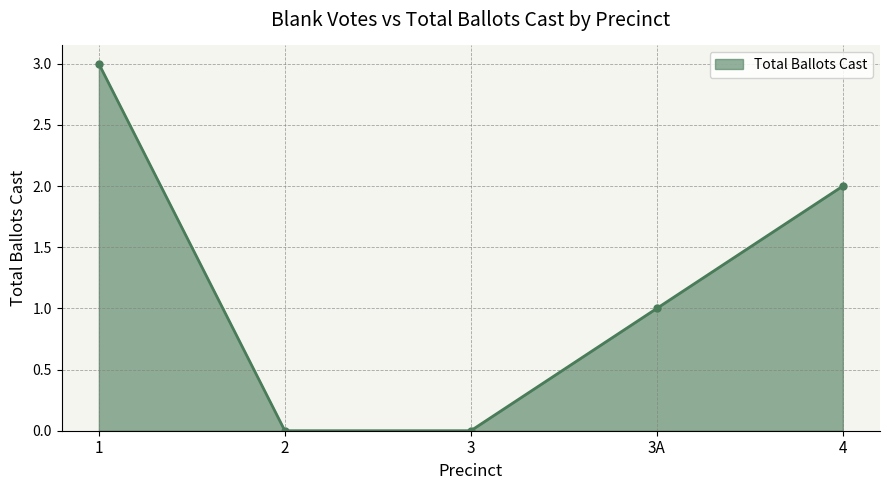

Which has a higher value, 3A or 2?

3A